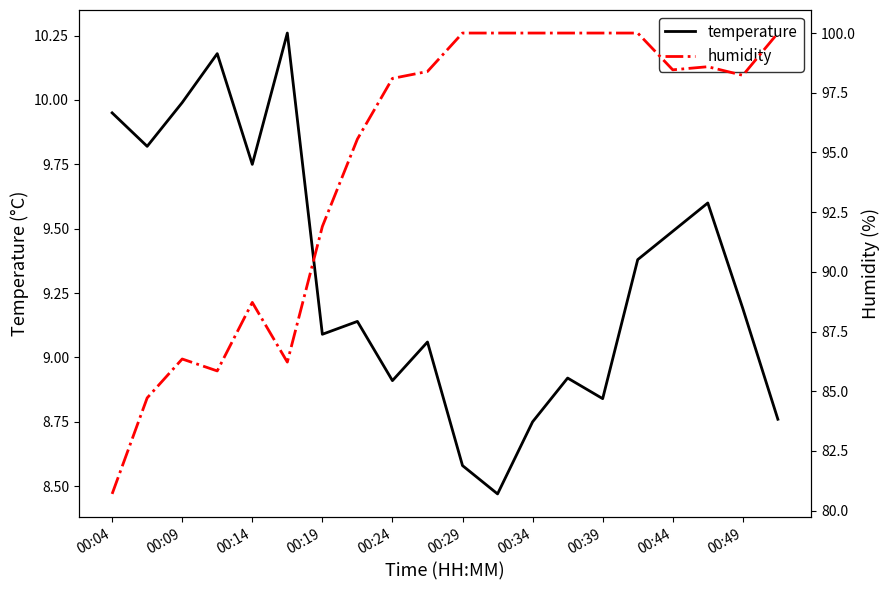

At 00:39, list the series in order from largest to smallest.

humidity, temperature